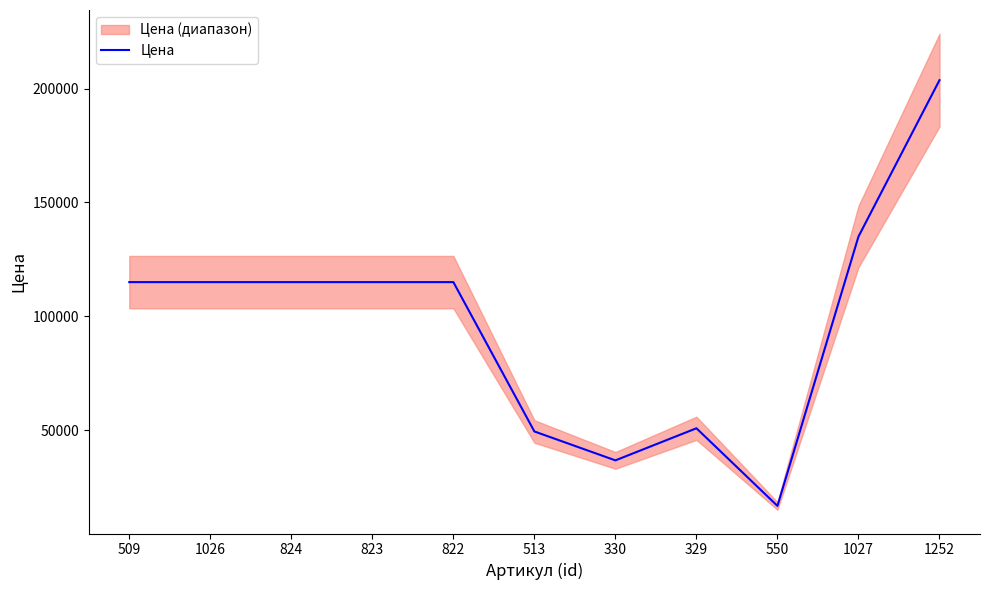

The chart shows a value of 116822 at 1252. True or false?

False